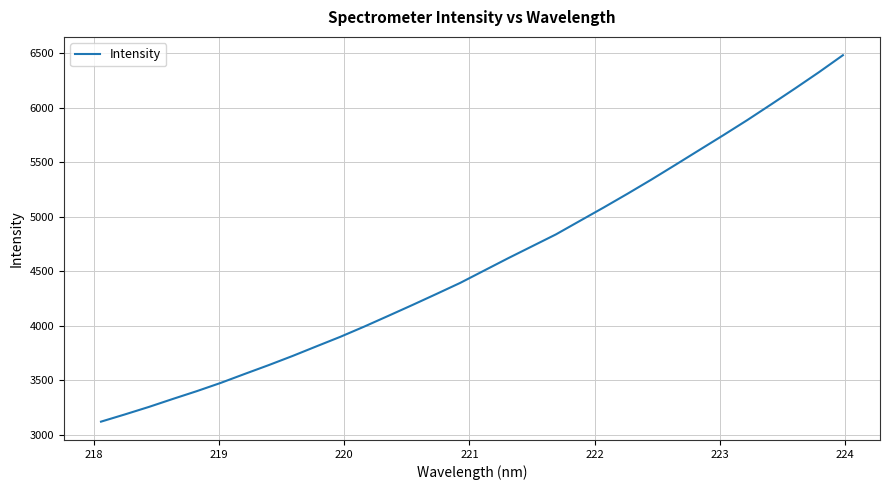

What is the greatest value displayed?

6483.0